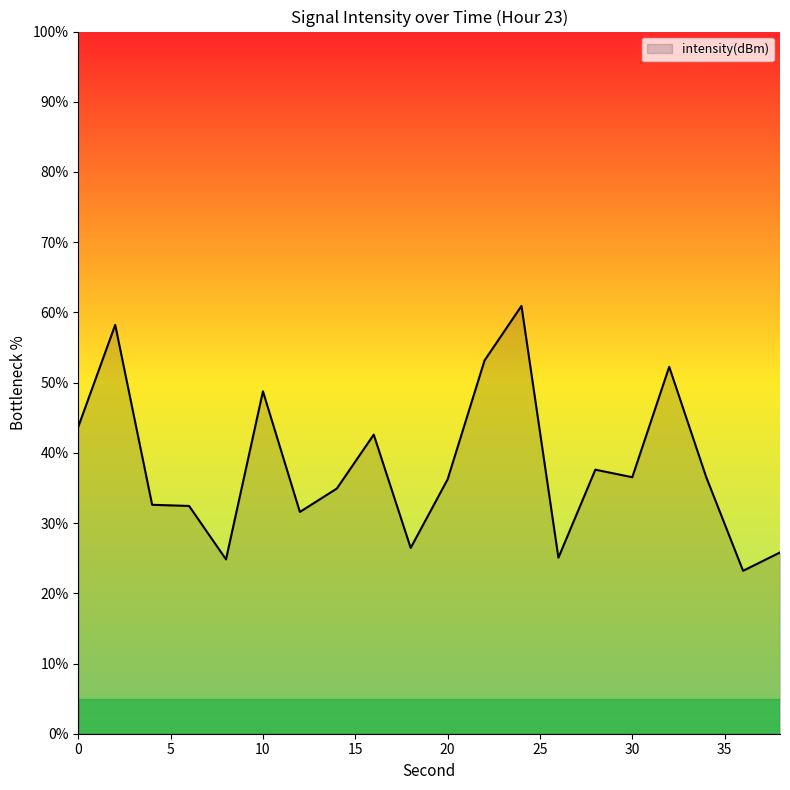

What is the smallest value displayed?

23.2